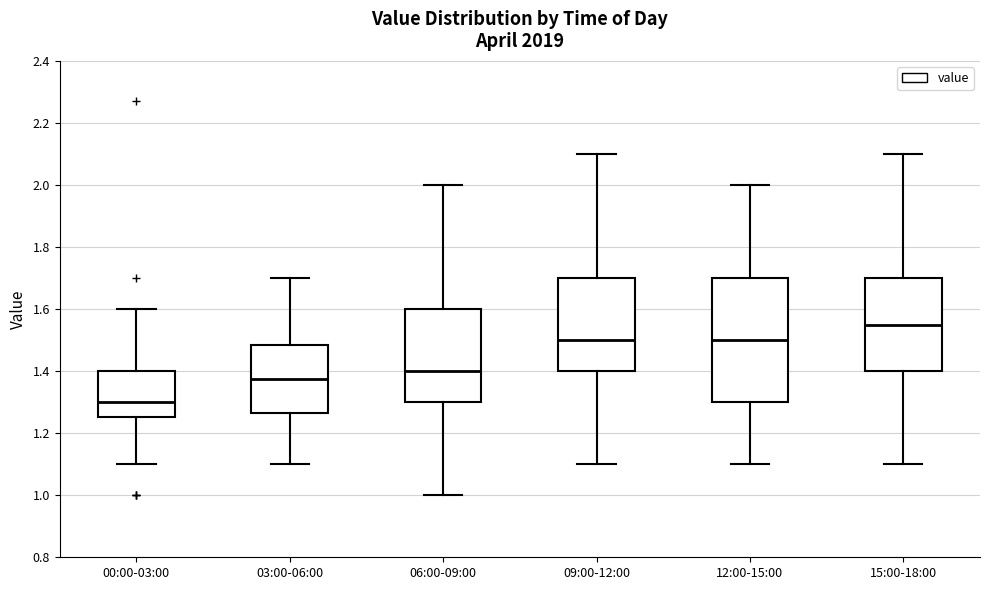

Reading left to right, read every box against the y-axis: the position of its median line, the range the box covers, and the ends of its whiskers. The values are not printed on the chart, so give them approximately, as read against the axis.

00:00-03:00: median 1.30, box 1.26 to 1.40, whiskers 1.10 to 1.60
03:00-06:00: median 1.38, box 1.26 to 1.48, whiskers 1.10 to 1.70
06:00-09:00: median 1.40, box 1.30 to 1.60, whiskers 1.00 to 2.00
09:00-12:00: median 1.50, box 1.40 to 1.70, whiskers 1.10 to 2.10
12:00-15:00: median 1.50, box 1.30 to 1.70, whiskers 1.10 to 2.00
15:00-18:00: median 1.56, box 1.40 to 1.70, whiskers 1.10 to 2.10